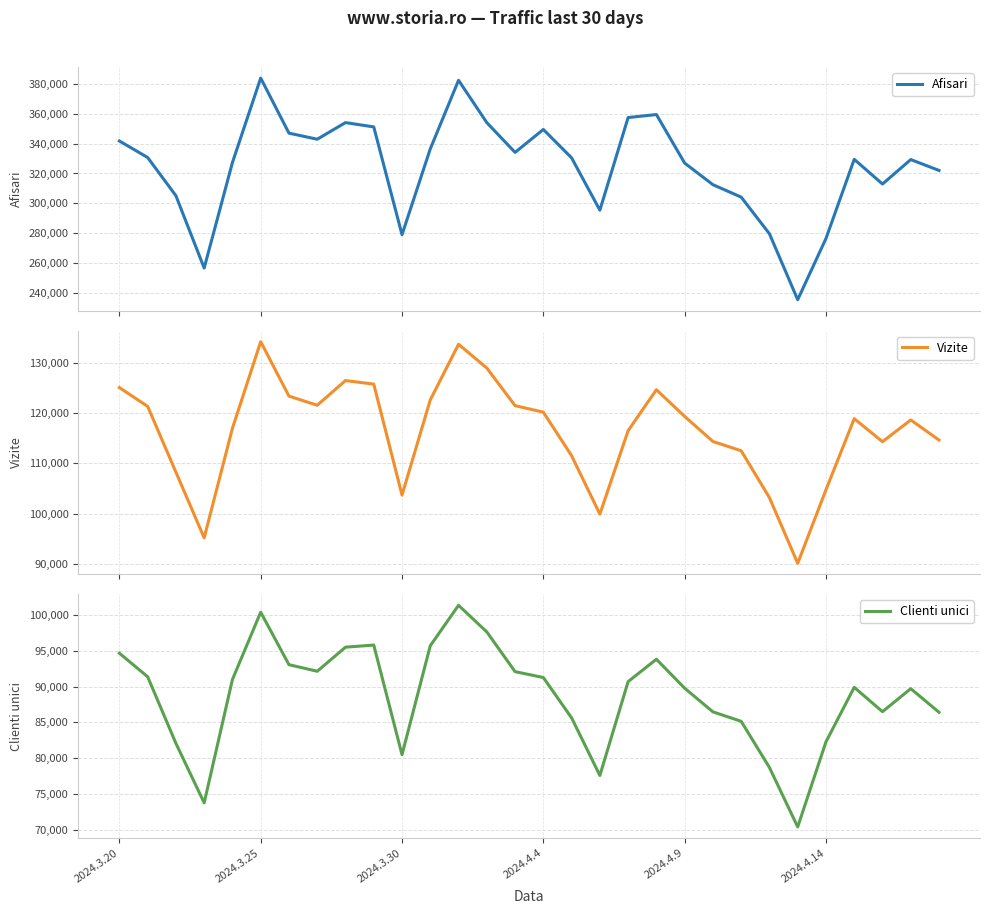

True or false: Afisari and Clienti unici cross at least once.

False